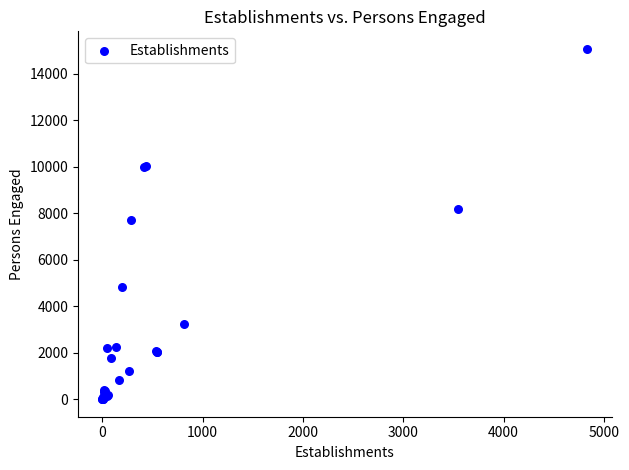

What Y value in the scatter plot is closest to 7537?

7730